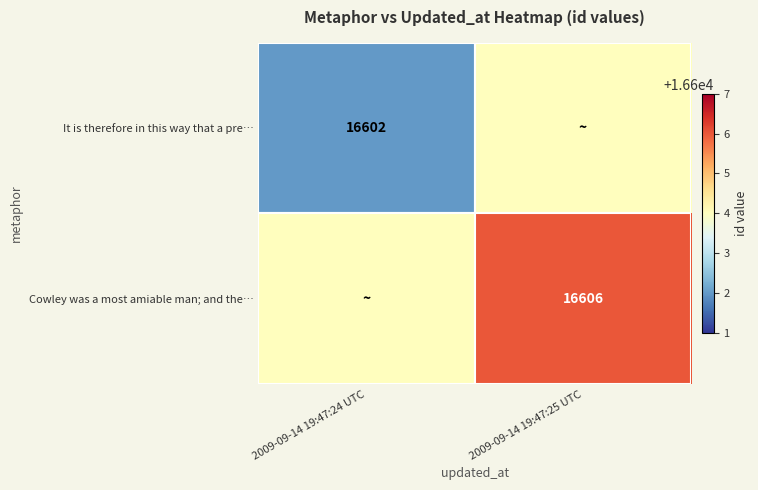

The It is therefore in this way that a pre… series shows 28614 at 2009-09-14 19:47:24 UTC. True or false?

False